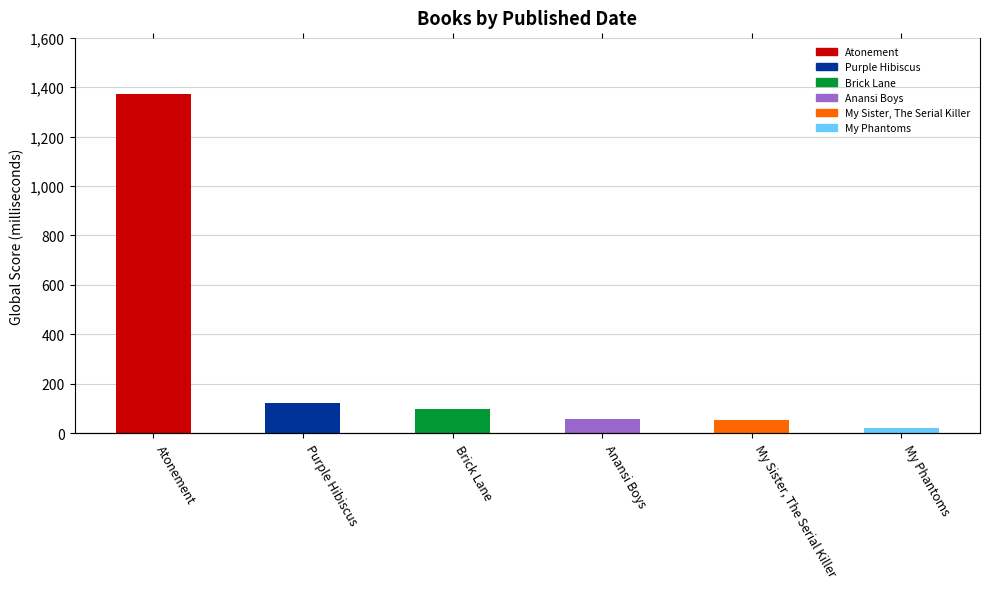

Is it true that the value at Atonement is 316?

False